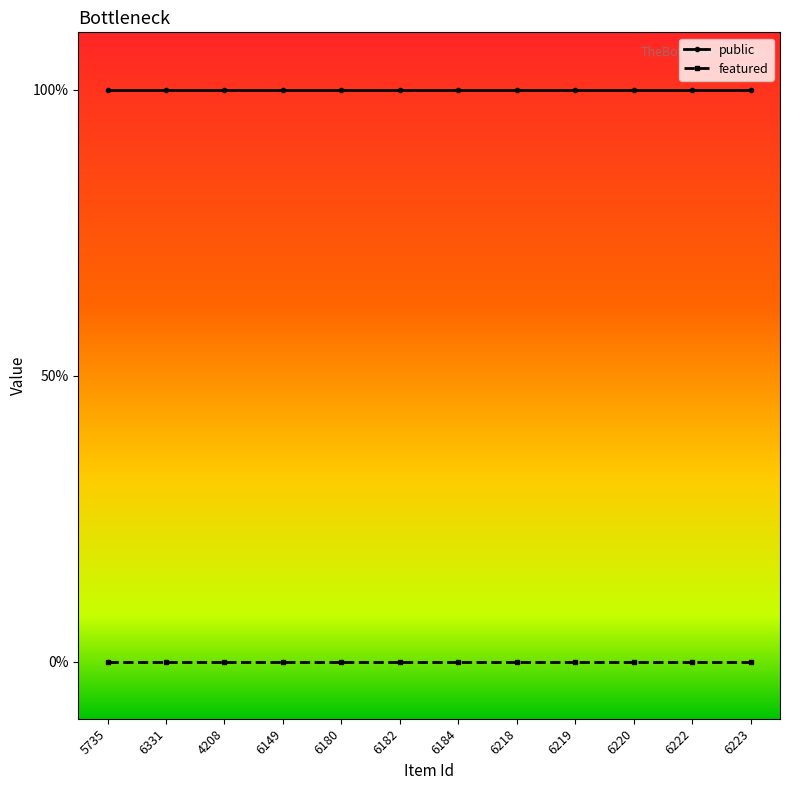

At 6184, list the series in order from smallest to largest.

featured, public